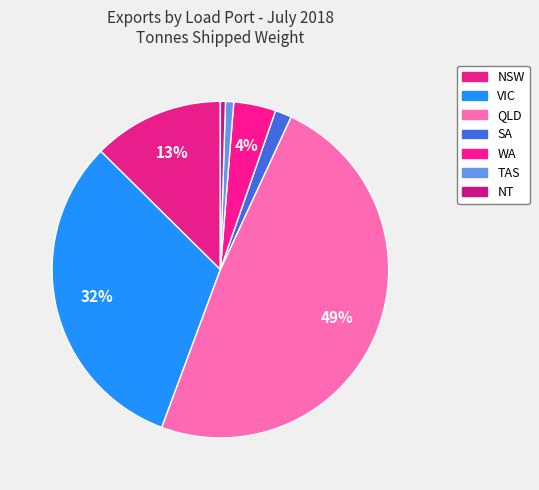

How many slices are in this pie chart?

7